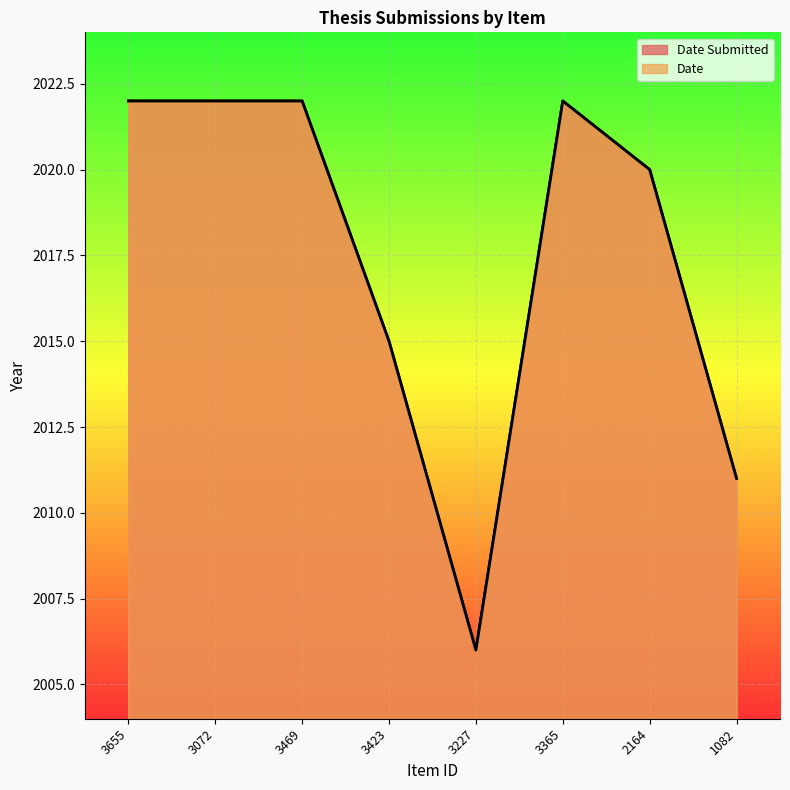

What are all the series names shown in the legend?

Date Submitted, Date